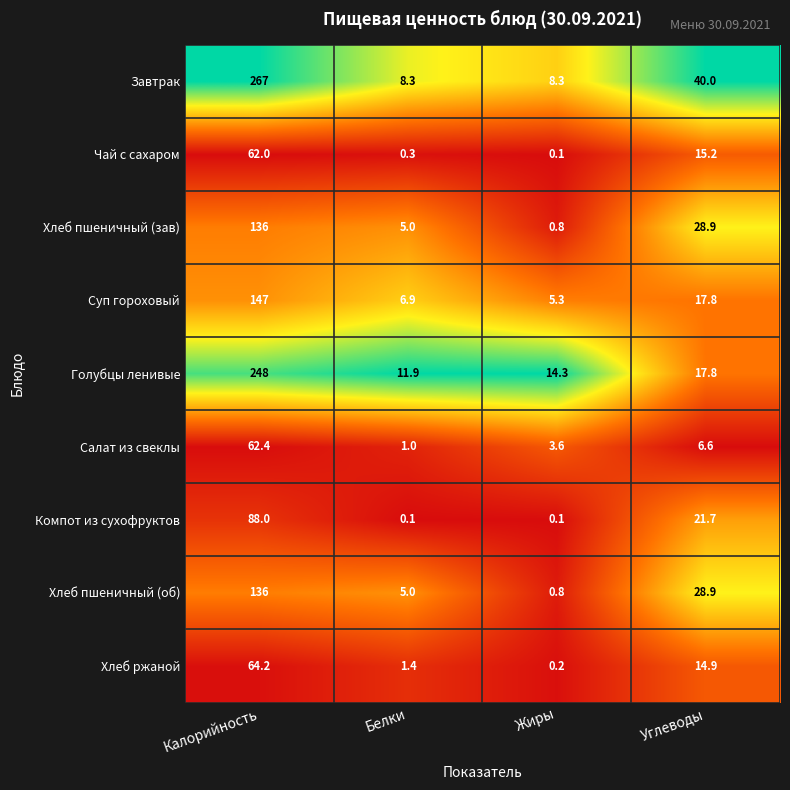

Which series has the largest range (max minus min)?

Завтрак